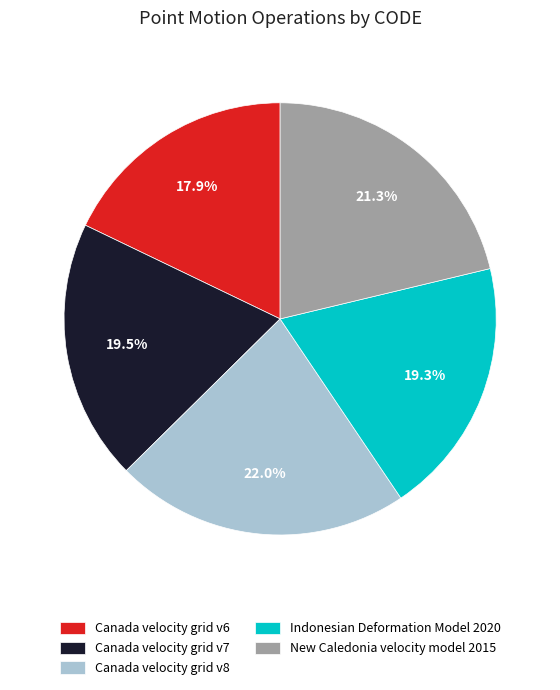

Is Canada velocity grid v8 the majority of the pie?

No